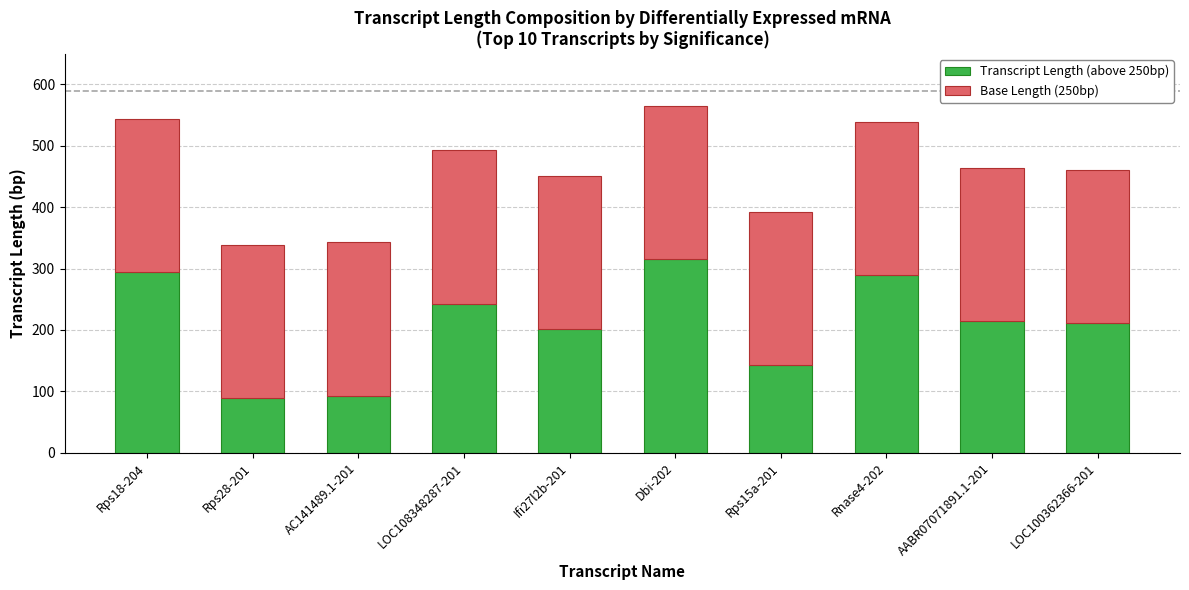

Which category has the highest value in the Transcript Length (above 250bp) series?

Dbi-202